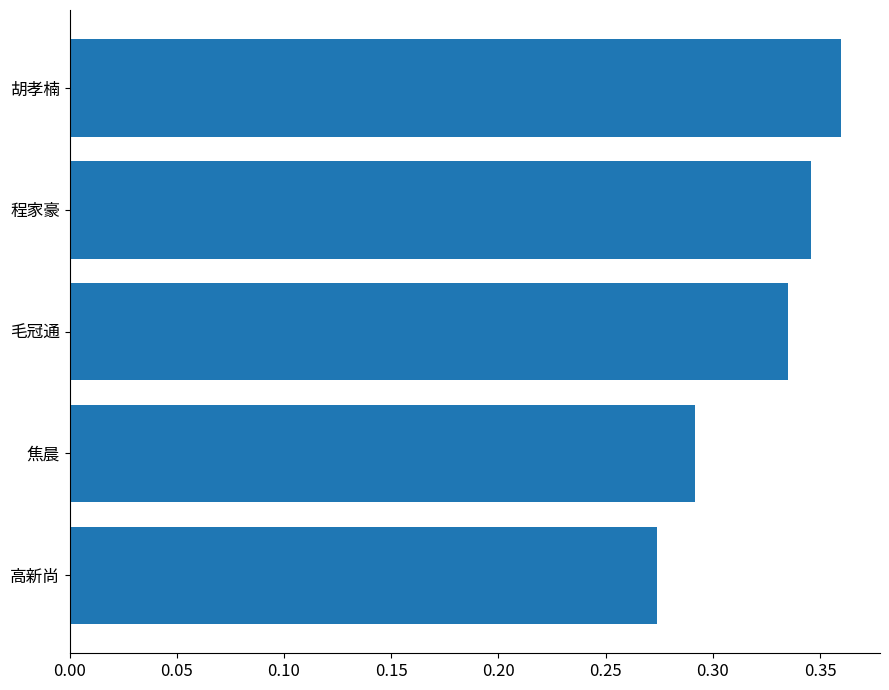

Is it true that the value at 毛冠通 is 0.5?

False